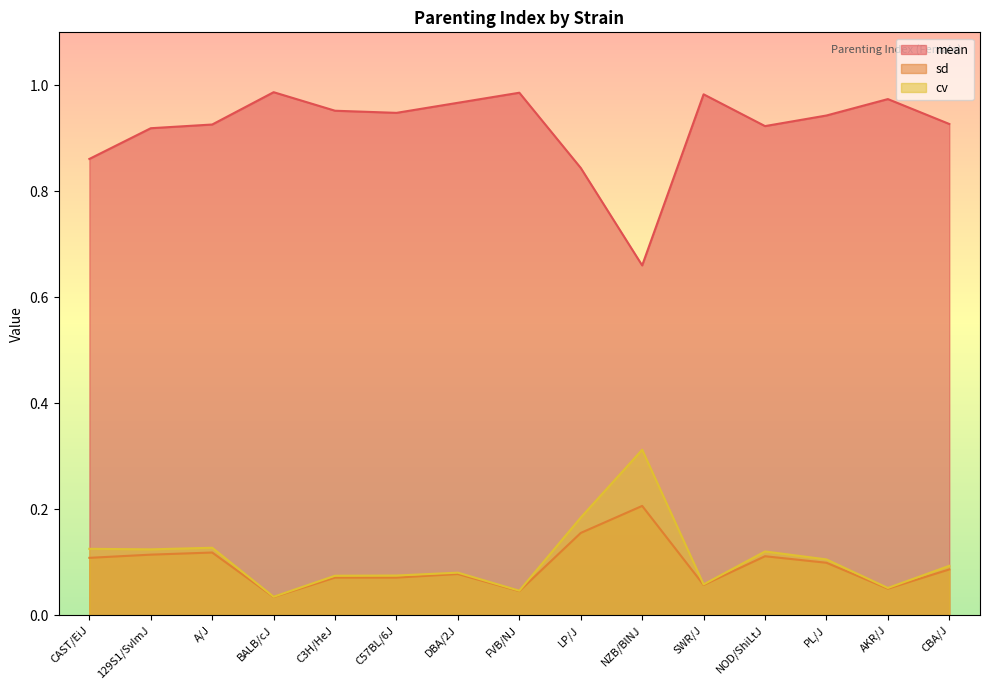

Reading left to right, extract all data points from this chart.

mean: CAST/EiJ=0.9	129S1/SvImJ=0.9	A/J=0.9	BALB/cJ=1.0	C3H/HeJ=1.0	C57BL/6J=0.9	DBA/2J=1.0	FVB/NJ=1.0	LP/J=0.8	NZB/BlNJ=0.7	SWR/J=1.0	NOD/ShiLtJ=0.9	PL/J=0.9	AKR/J=1.0	CBA/J=0.9
sd: CAST/EiJ=0.1	129S1/SvImJ=0.1	A/J=0.1	BALB/cJ=0.0	C3H/HeJ=0.1	C57BL/6J=0.1	DBA/2J=0.1	FVB/NJ=0.0	LP/J=0.2	NZB/BlNJ=0.2	SWR/J=0.1	NOD/ShiLtJ=0.1	PL/J=0.1	AKR/J=0.0	CBA/J=0.1
cv: CAST/EiJ=0.1	129S1/SvImJ=0.1	A/J=0.1	BALB/cJ=0.0	C3H/HeJ=0.1	C57BL/6J=0.1	DBA/2J=0.1	FVB/NJ=0.0	LP/J=0.2	NZB/BlNJ=0.3	SWR/J=0.1	NOD/ShiLtJ=0.1	PL/J=0.1	AKR/J=0.1	CBA/J=0.1